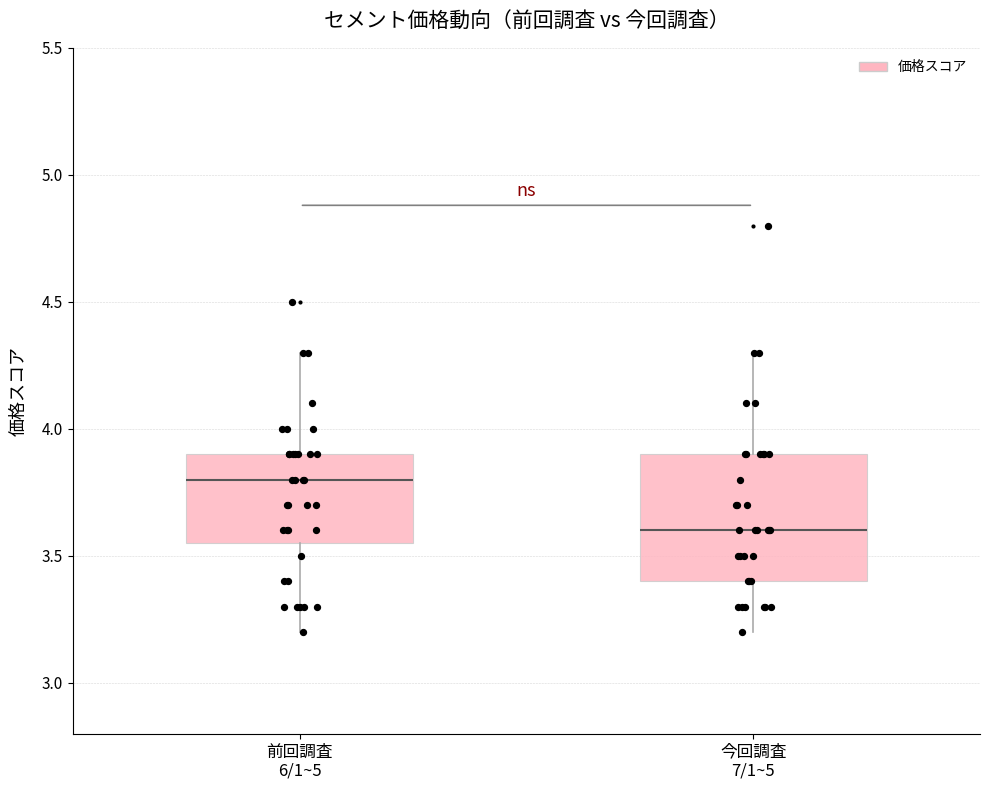

Reading left to right, transcribe this box plot: for each box, give where its median line is, the range the box spans, and where its two whiskers end, as read against the y-axis. The values are not printed on the chart, so give them approximately, as read against the axis.

前回調査 6/1~5: median 3.80, box 3.55 to 3.90, whiskers 3.20 to 4.30
今回調査 7/1~5: median 3.60, box 3.40 to 3.90, whiskers 3.20 to 4.30